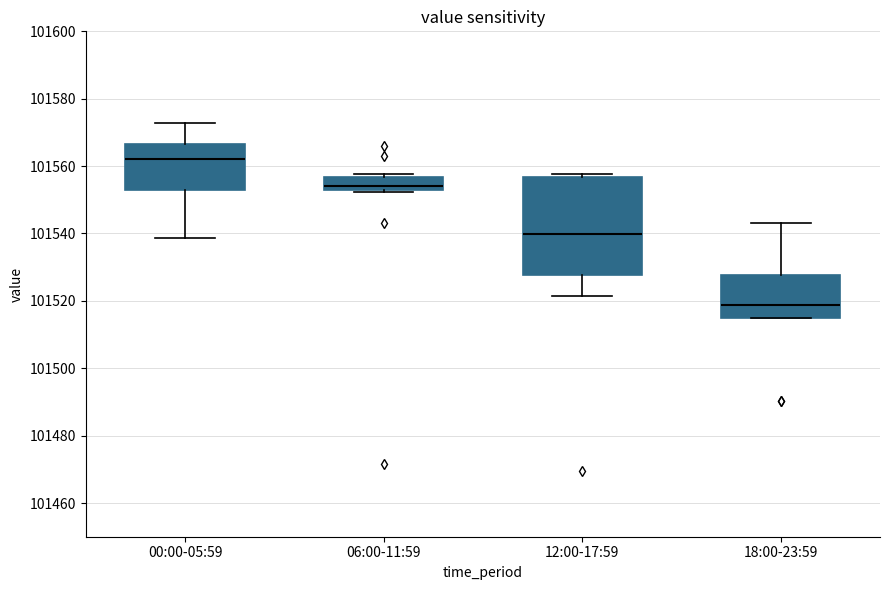

Where is the lower edge of the box for 06:00-11:59 on the y-axis? The values are not printed on the chart, so give them approximately, as read against the axis.

101552